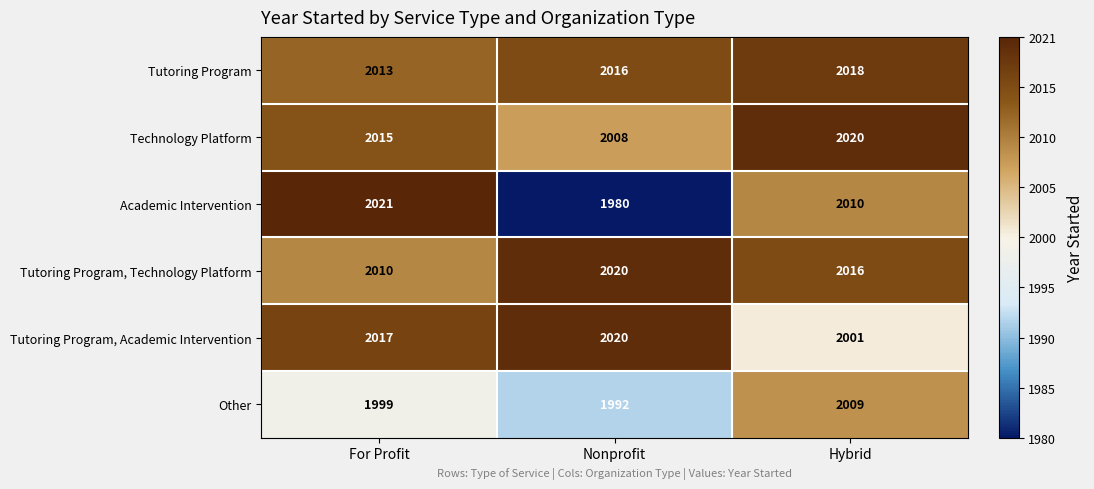

Which category has the highest value in the Tutoring Program, Technology Platform series?

Nonprofit